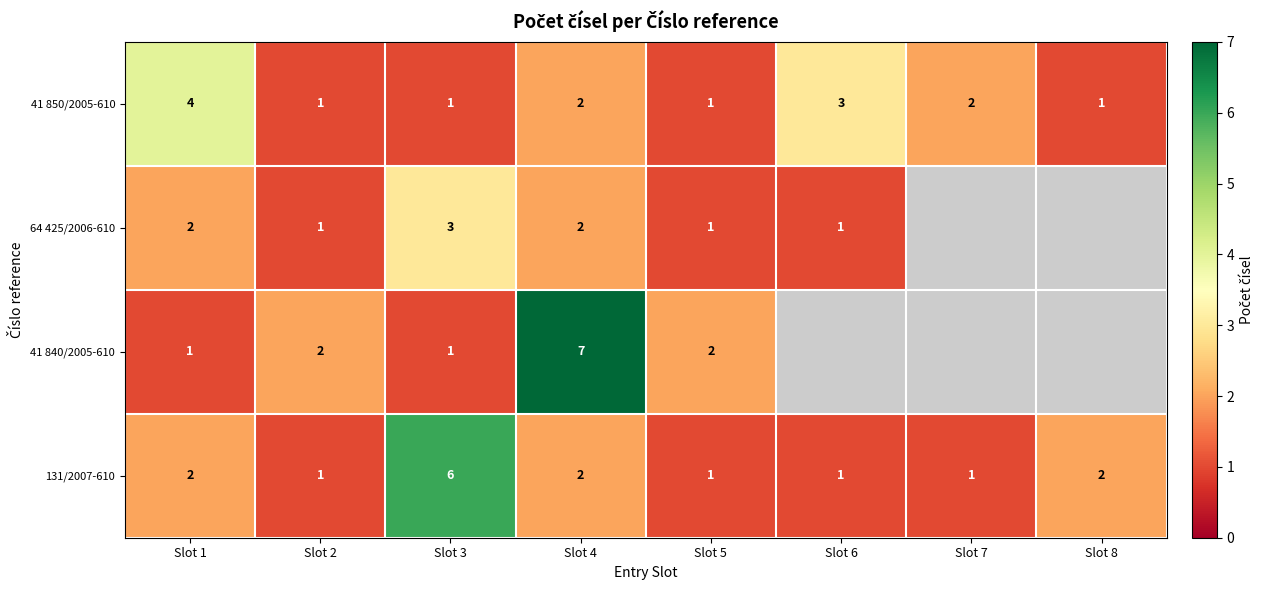

What is the sum of the 41 850/2005-610 values at Slot 2 and Slot 7?

3